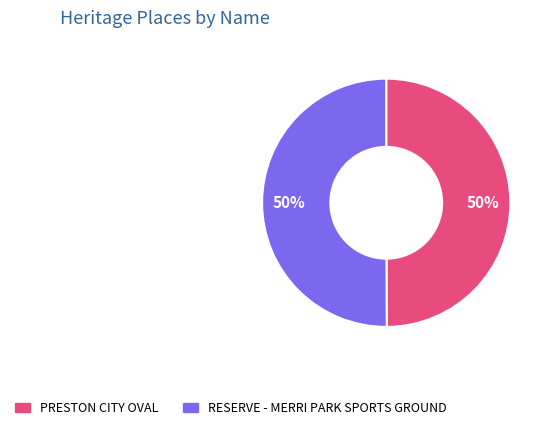

To the nearest percent, what percentage of the pie is RESERVE - MERRI PARK SPORTS GROUND?

50%